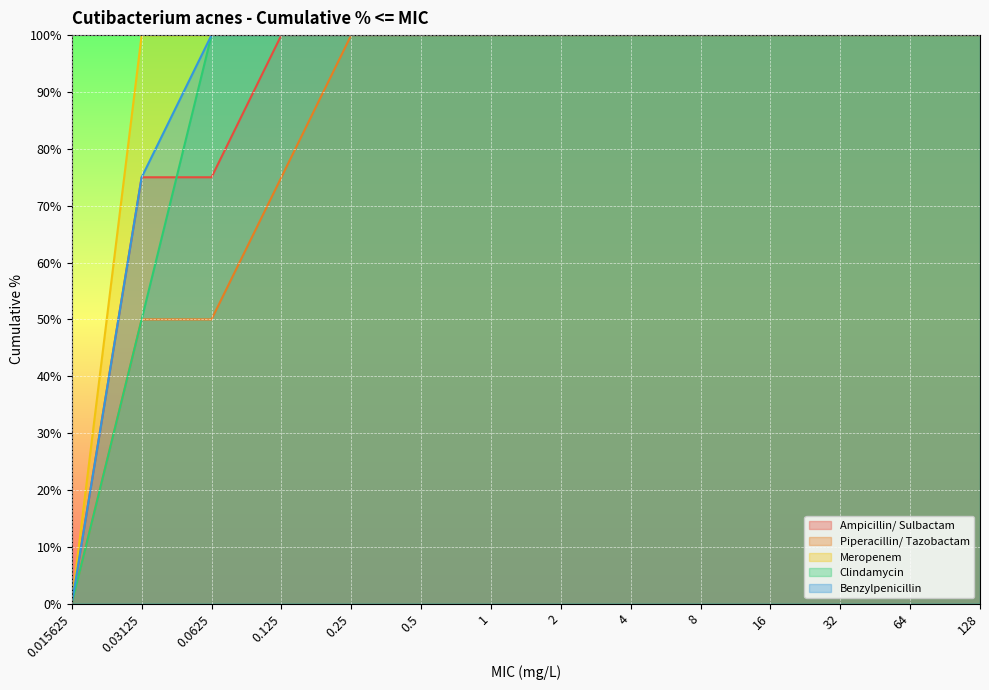

Which series changed the most between 0.0625 and 0.125?

Ampicillin/ Sulbactam